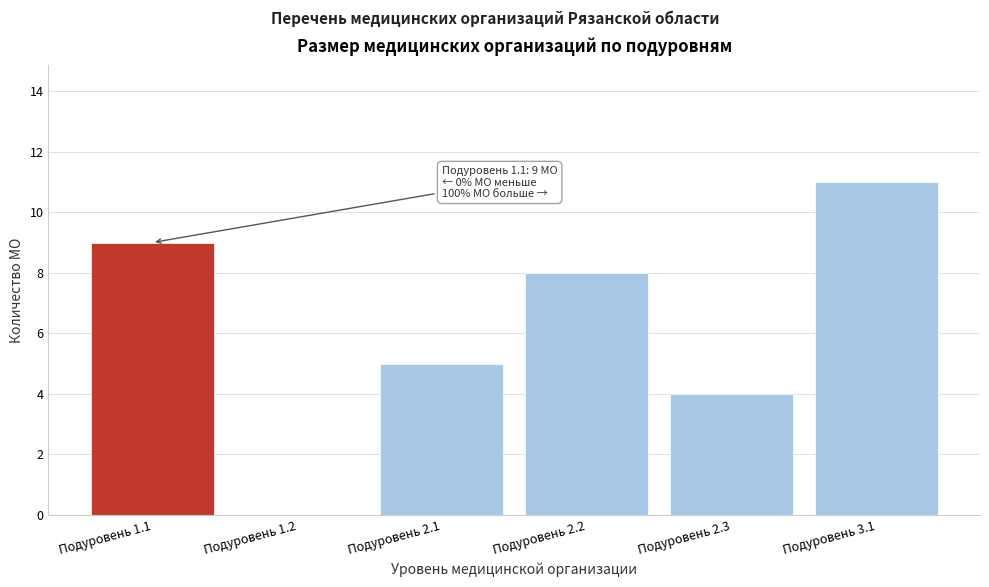

Reading left to right, extract all data points from this chart.

Подуровень 1.1=9	Подуровень 1.2=0	Подуровень 2.1=5	Подуровень 2.2=8	Подуровень 2.3=4	Подуровень 3.1=11